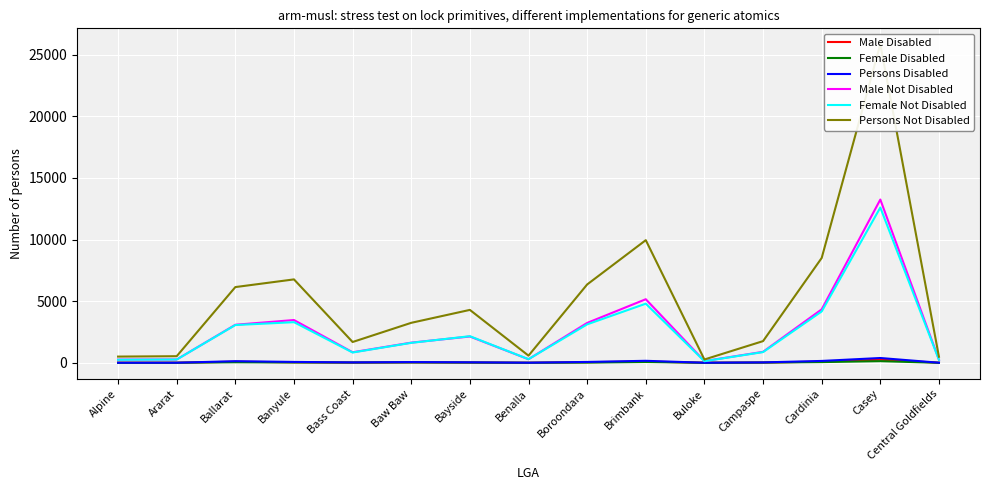

What is the sum of all Persons Disabled values?

1151